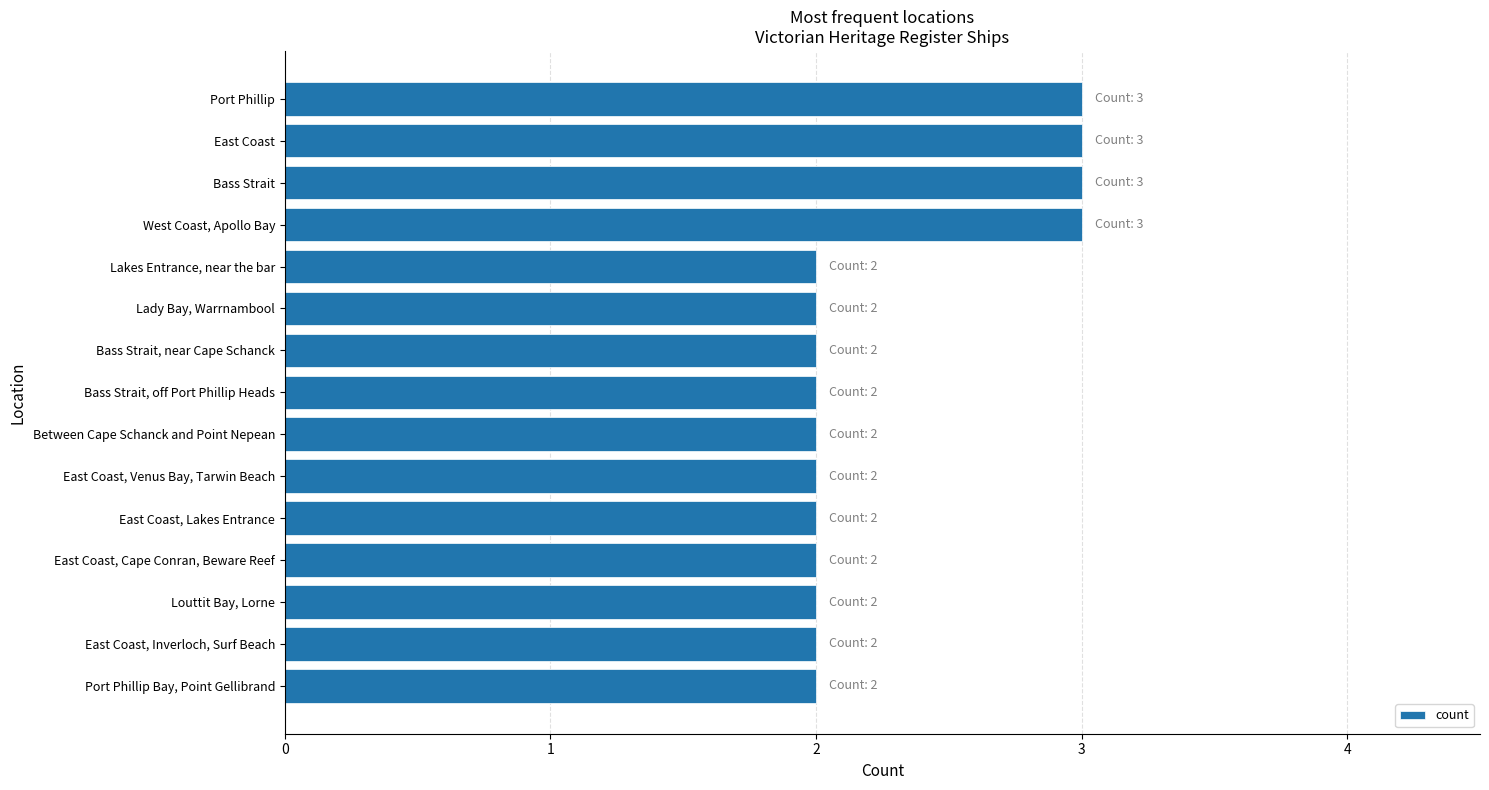

What is the label of the 15th bar from the top?

Port Phillip Bay, Point Gellibrand